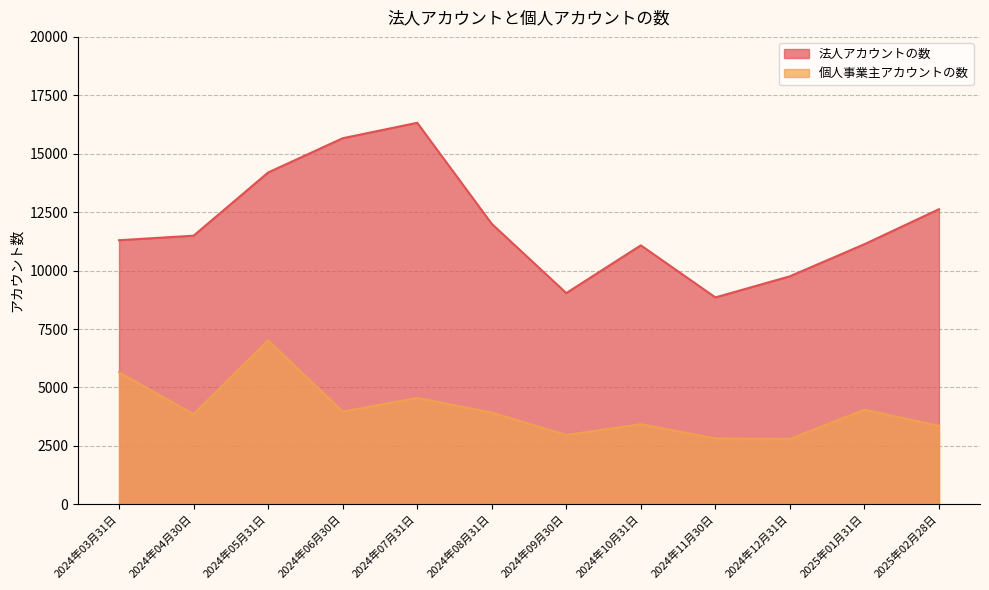

Which series has the largest total across all categories?

法人アカウントの数